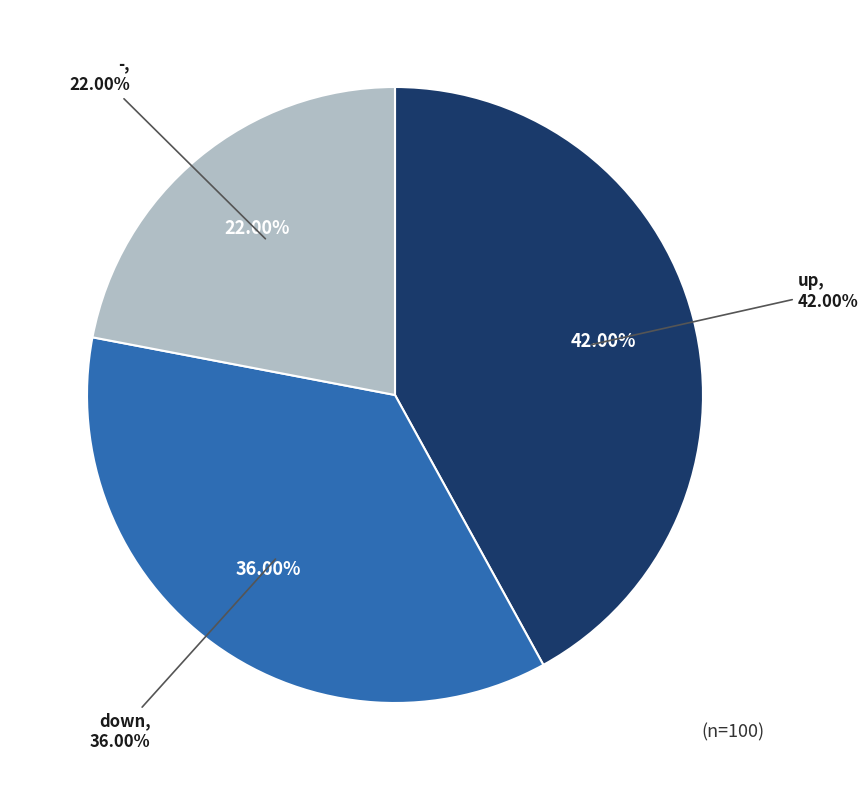

To the nearest percent, what is the average slice percentage?

33%